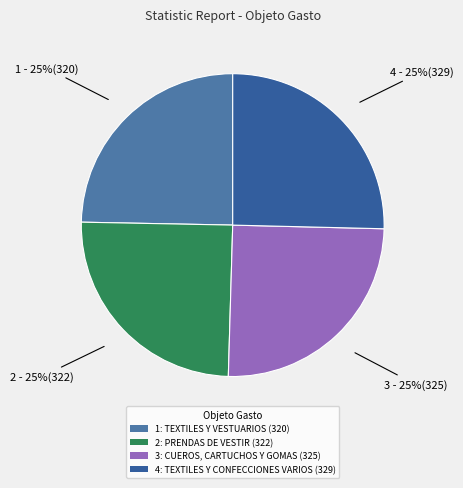

How many segments does this pie chart have?

4